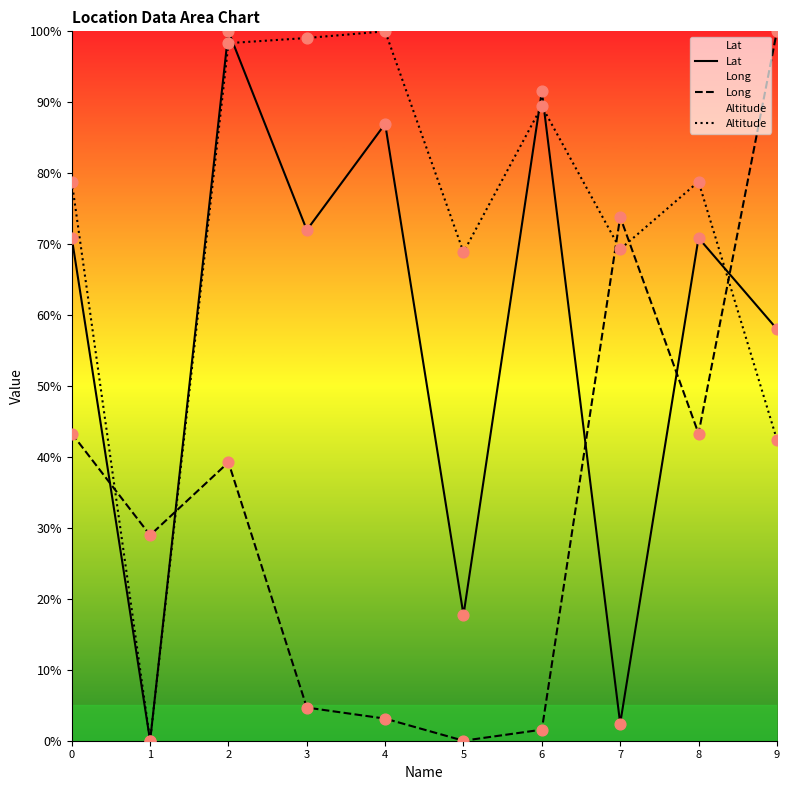

What is the total value across all series at 6?

182.5